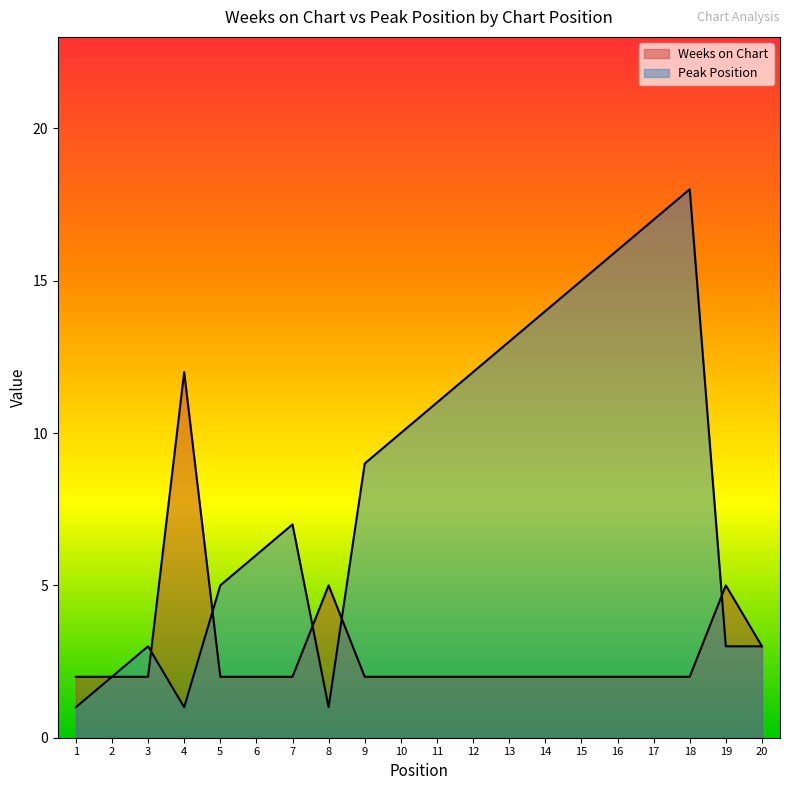

True or false: Peak Position has a value of 18 at 18.

True